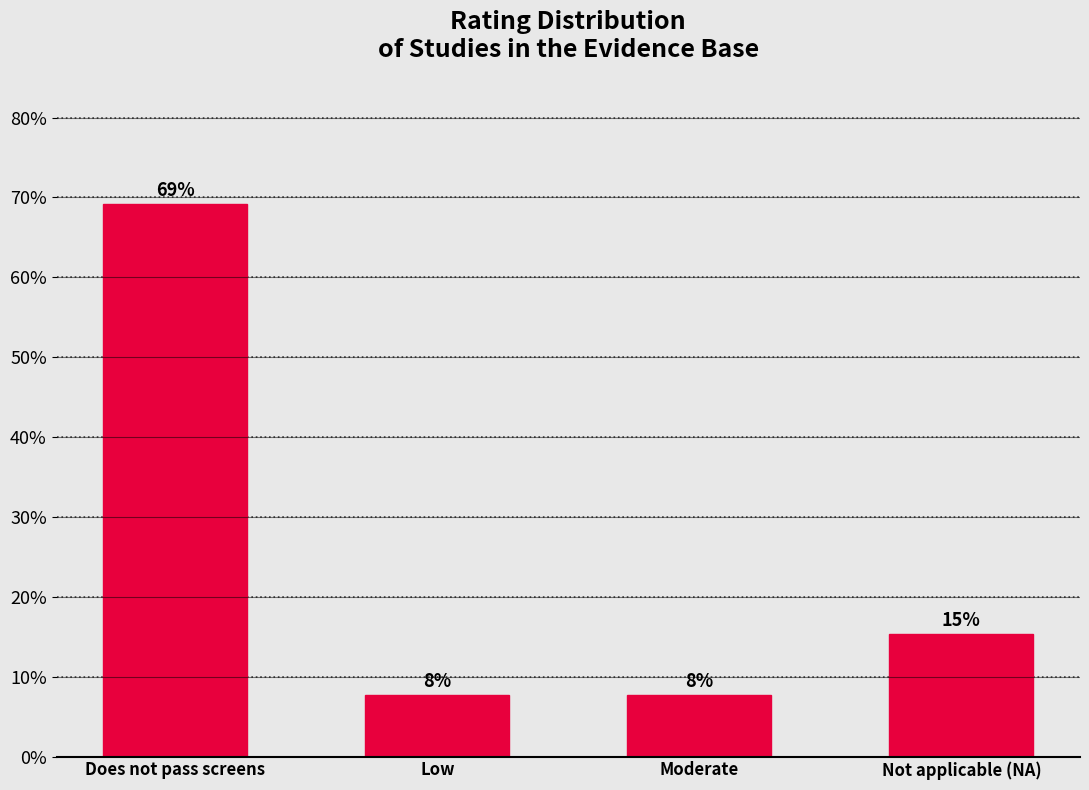

How many bars are there in total?

4